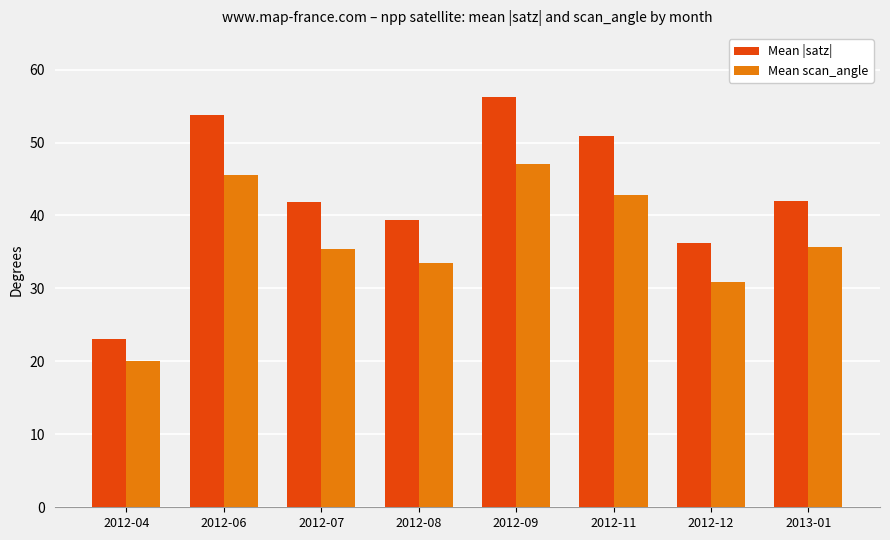

What is the total value across all series at 2012-11?

93.7